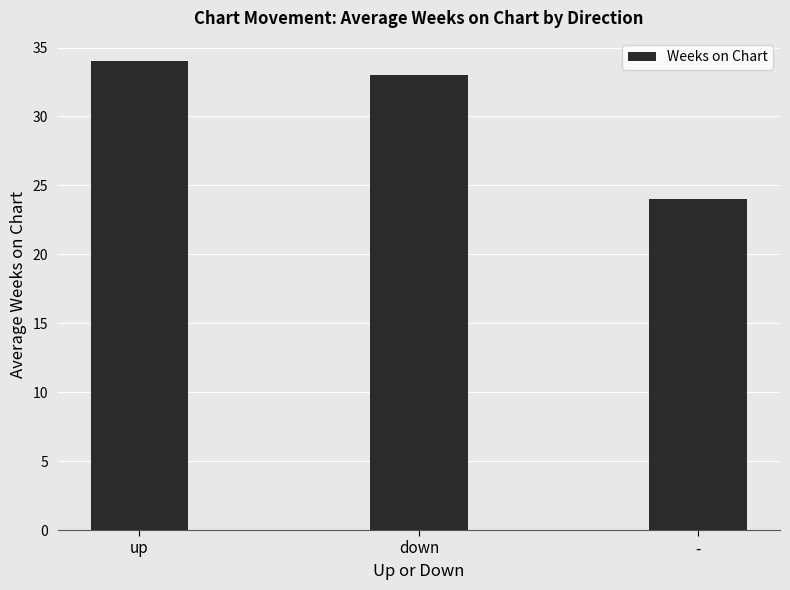

What is the difference between the values at up and -?

10